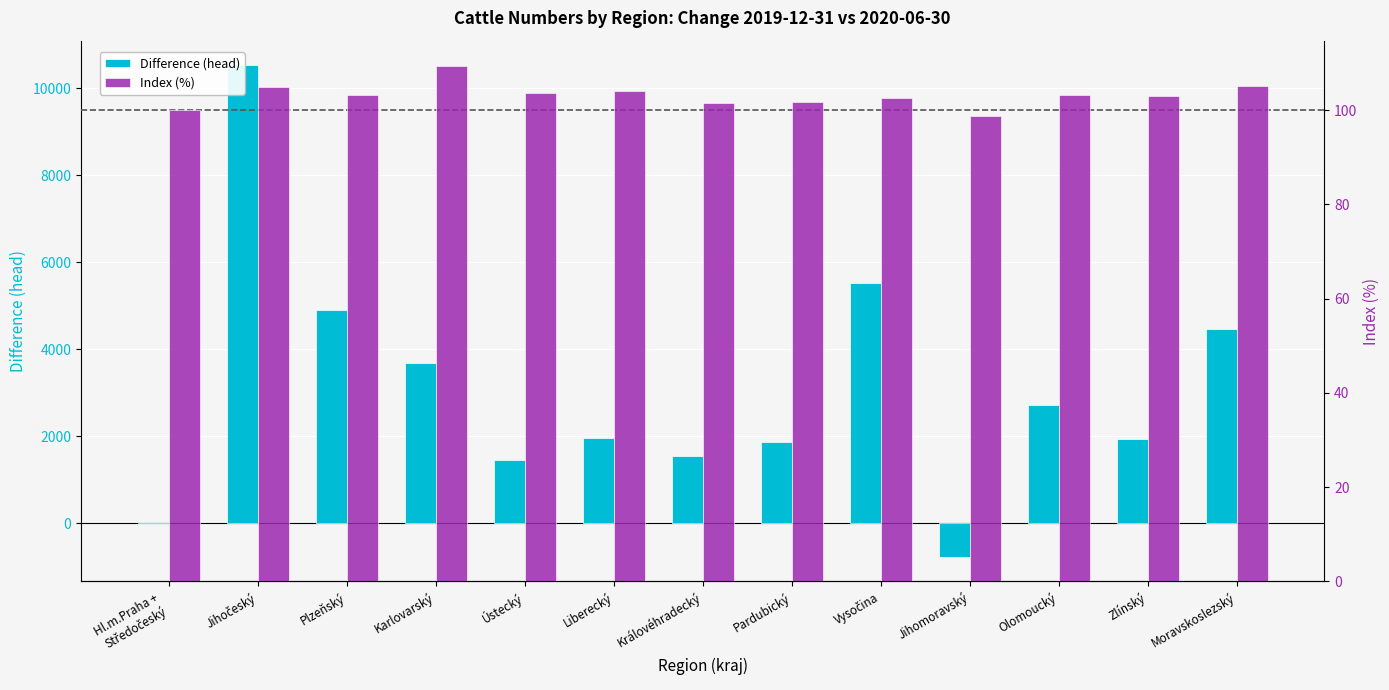

What is the difference between the maximum and second lowest values in the Index (%) series?

9.3